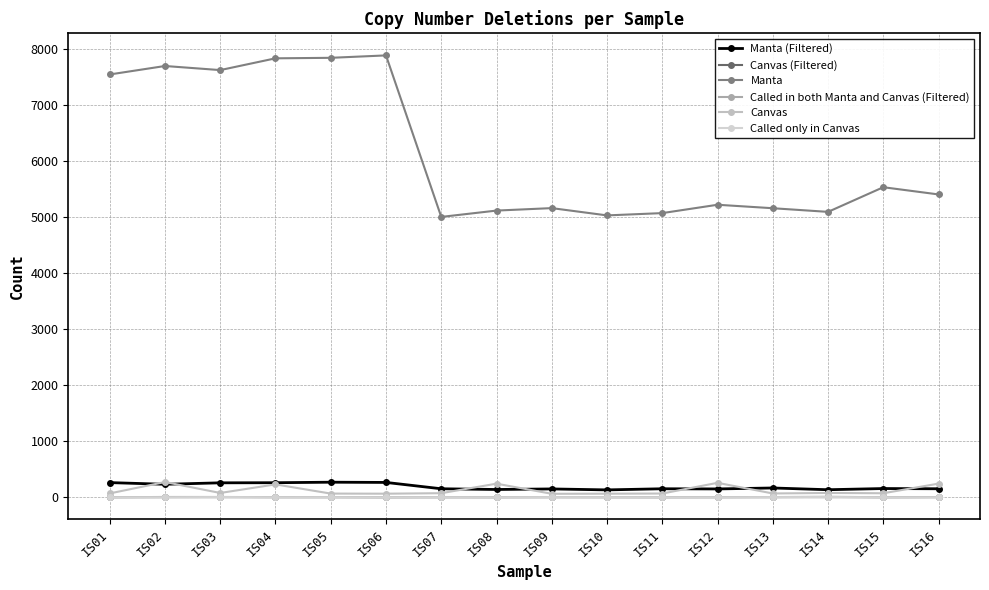

How many lines are shown in the chart?

6